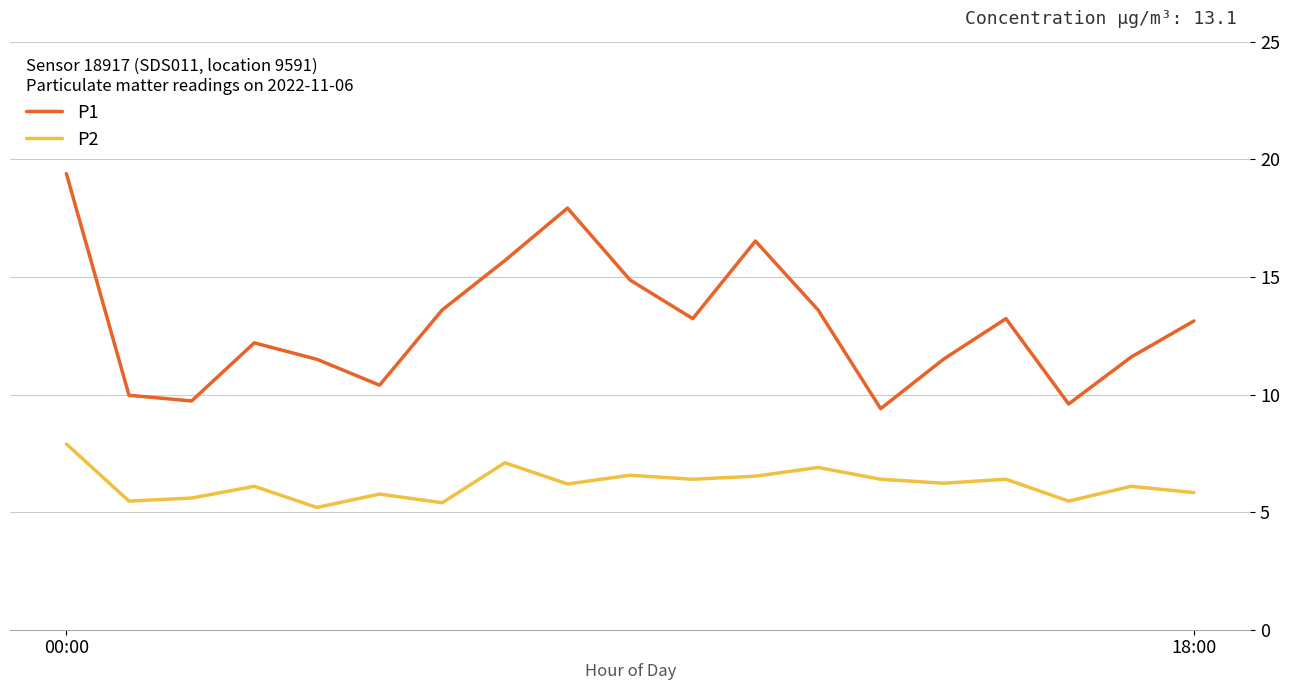

What is the difference between the maximum and minimum values in the P1 series?

10.0